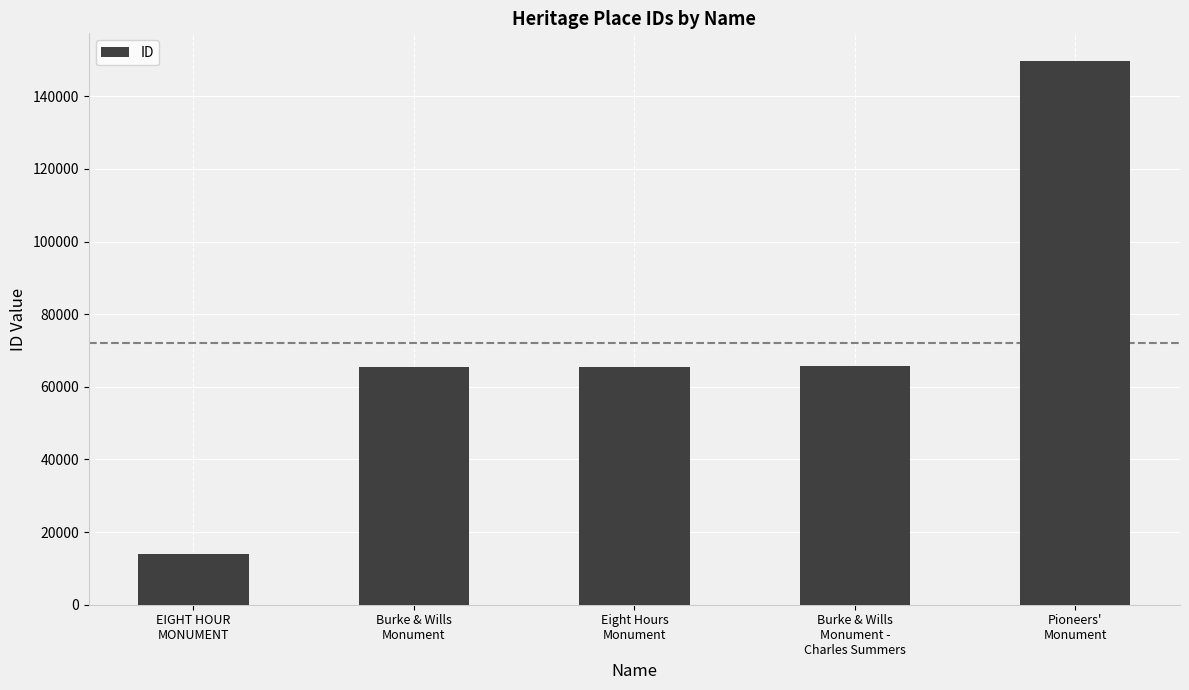

What is the maximum value shown in the chart?

149828